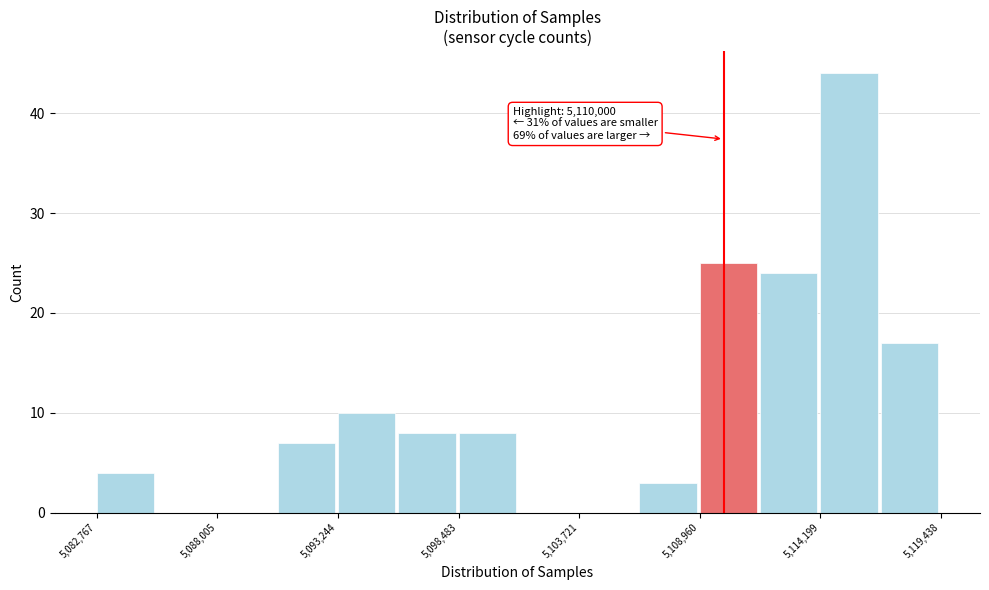

Read against the x-axis, roughly where is the centre of the tallest bar?

5115000